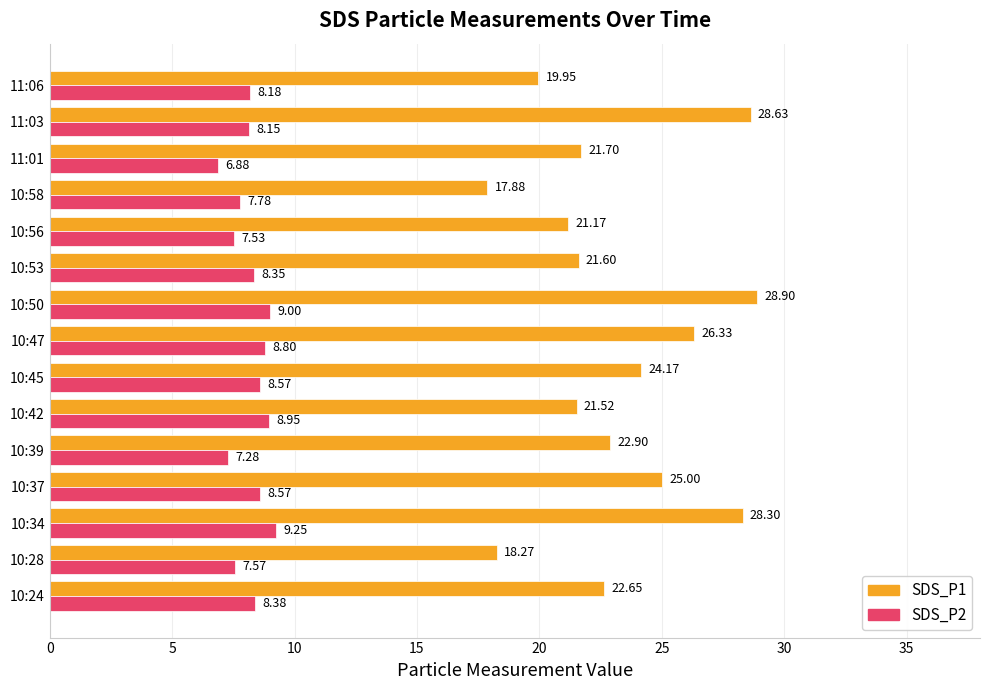

List the labels in order of SDS_P1 value, largest first.

10:50, 11:03, 10:34, 10:47, 10:37, 10:45, 10:39, 10:24, 11:01, 10:53, 10:42, 10:56, 11:06, 10:28, 10:58